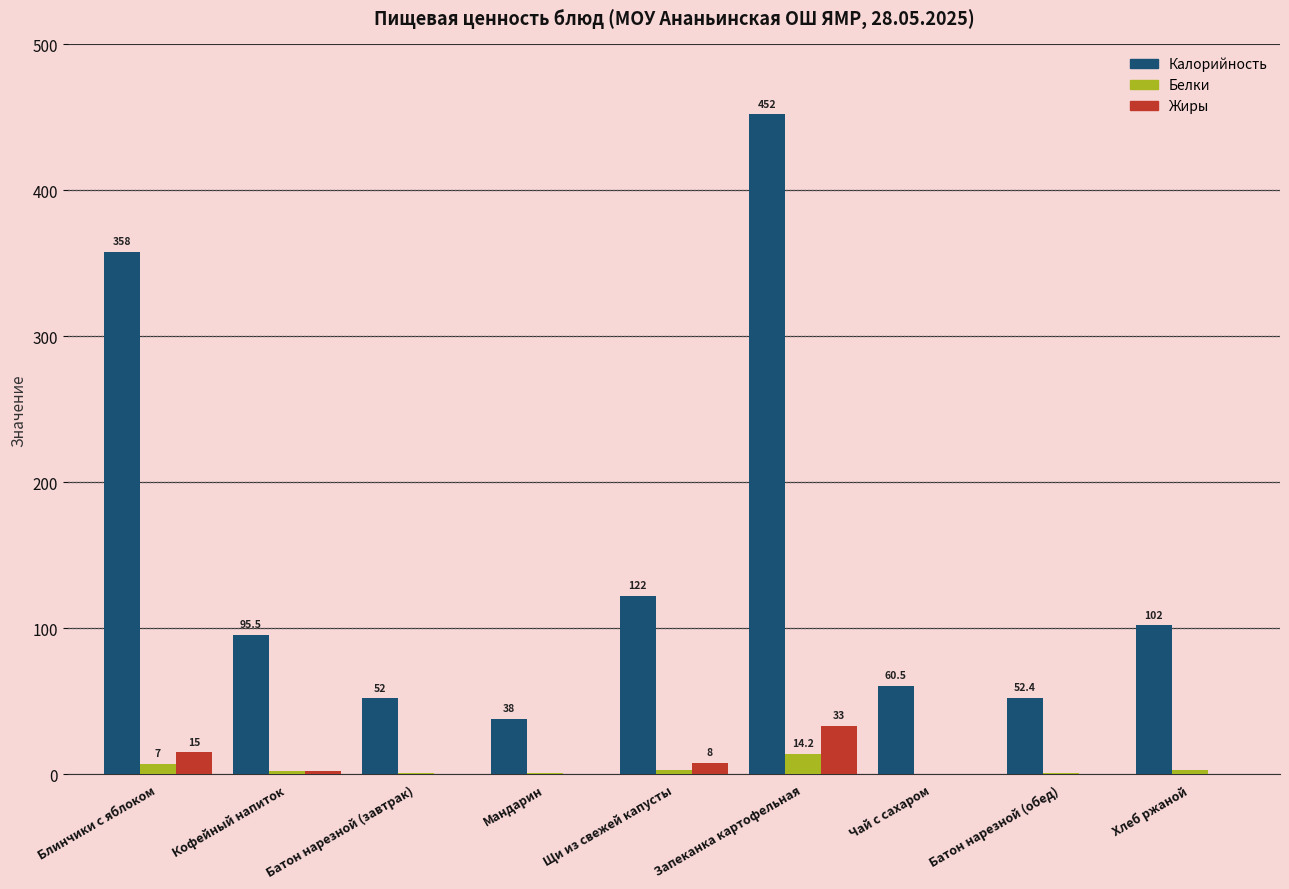

The value of Жиры at Запеканка картофельная is 50.4. True or false?

False